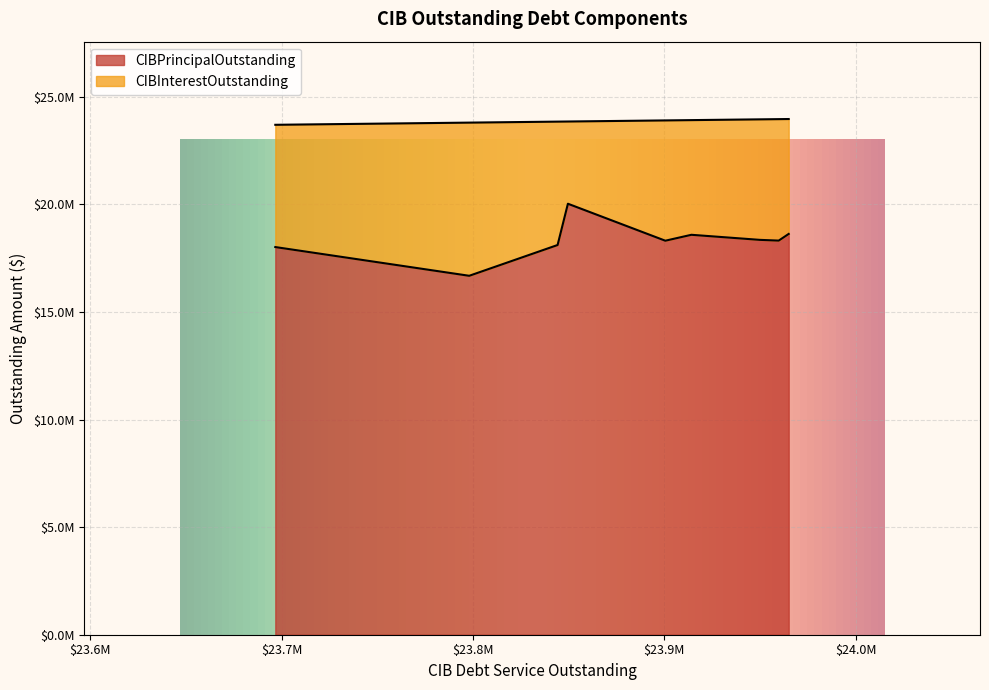

Read the CIBPrincipalOutstanding value at Fort Bend County MUD 130.

18015000.0